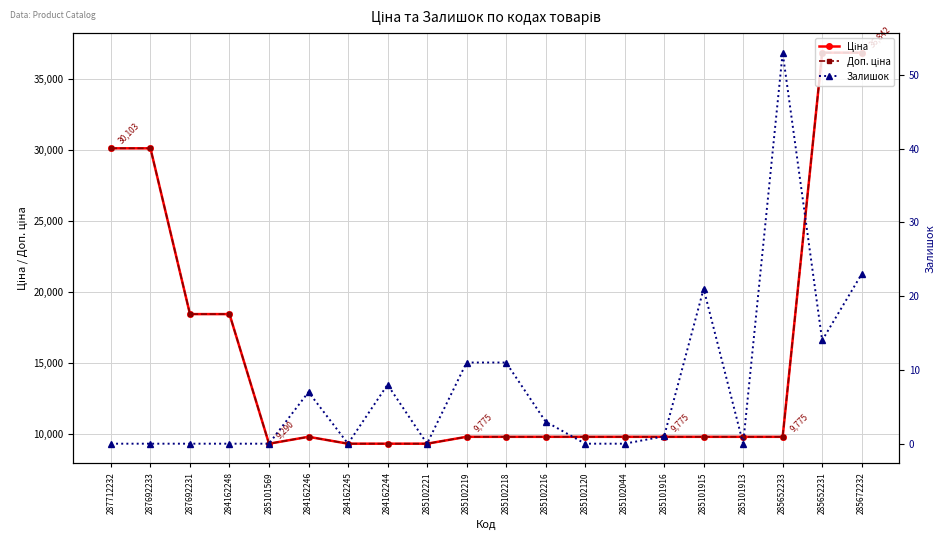

In Залишок, how many points are lower than both neighbors (excluding endpoints)?

4